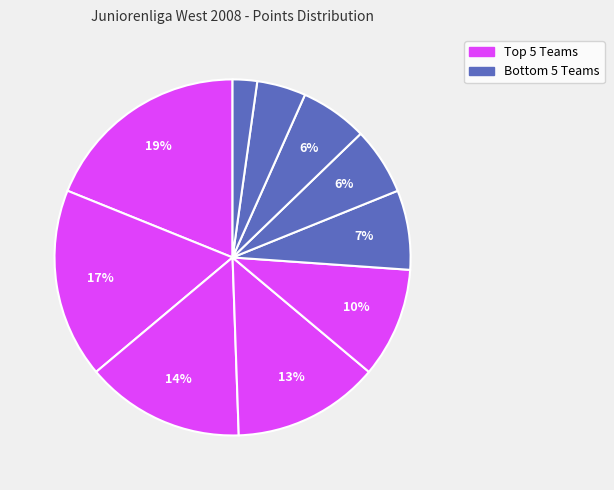

To the nearest percent, what is the average slice percentage?

10%